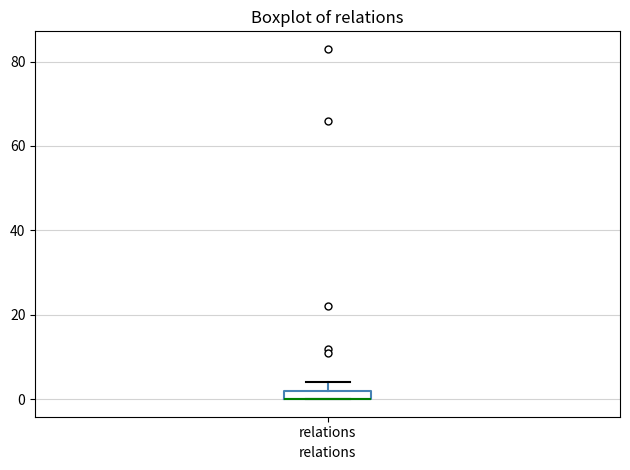

Where is the lower edge of the box for relations on the y-axis? The values are not printed on the chart, so give them approximately, as read against the axis.

0